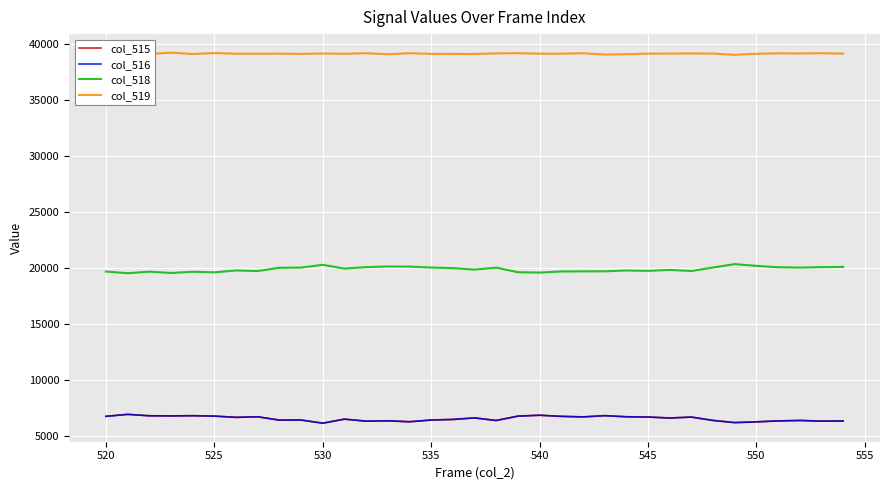

True or false: col_519 and col_518 intersect in this chart.

False